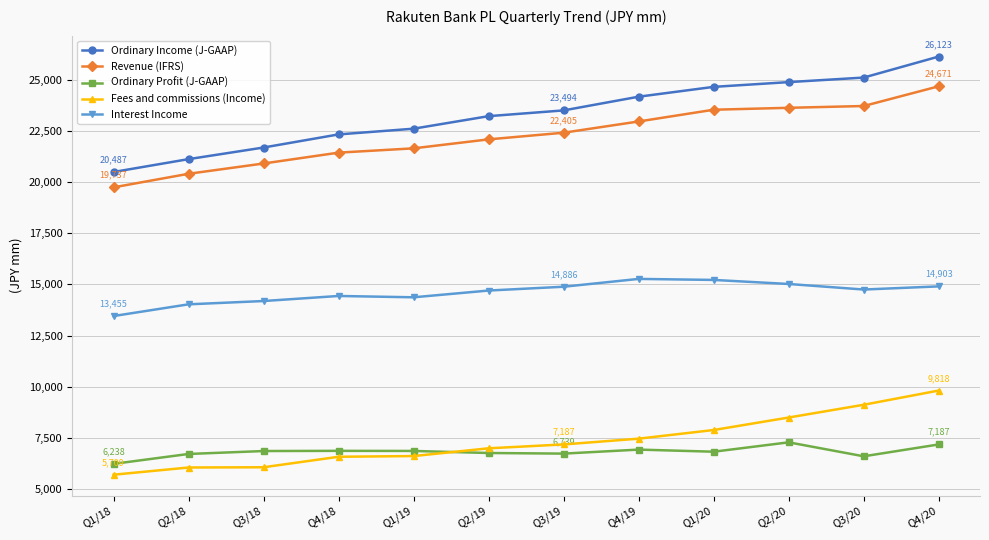

How many distinct data groups are displayed?

5